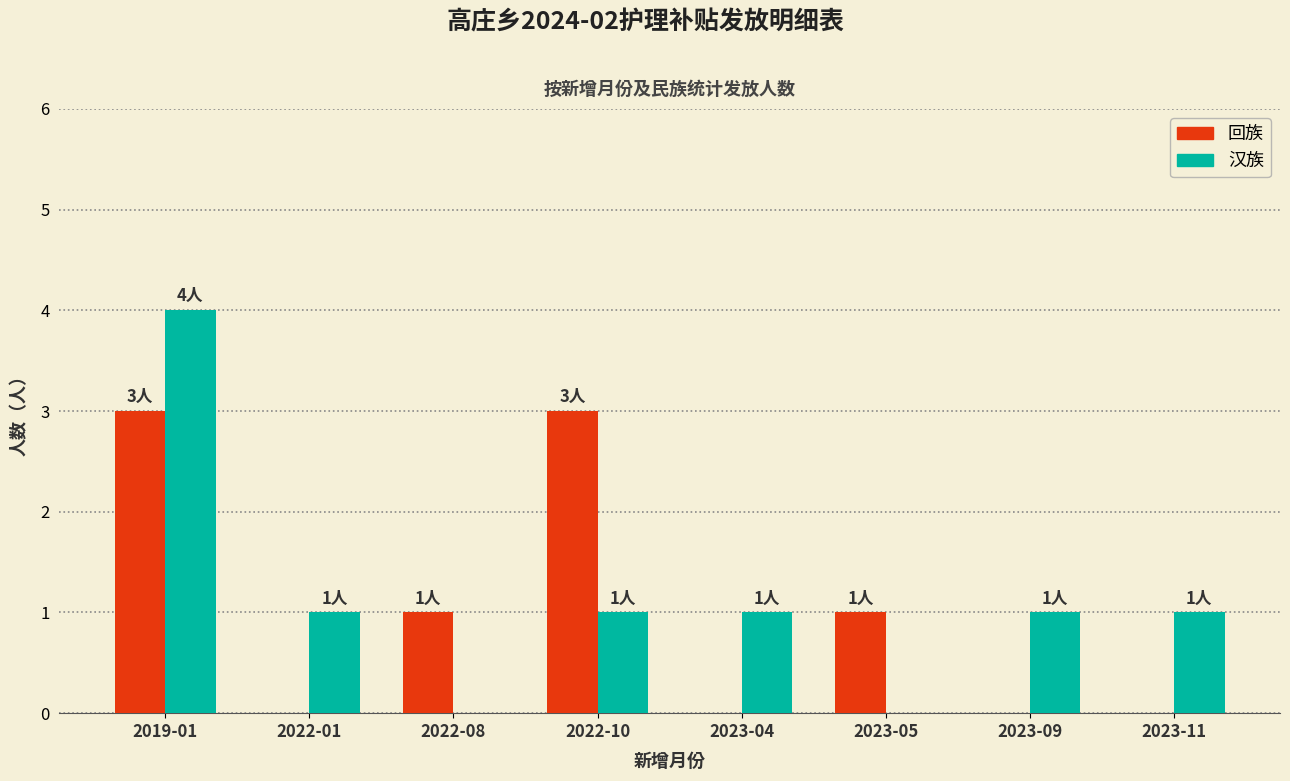

The 汉族 series shows 1 at 2022-10. True or false?

True